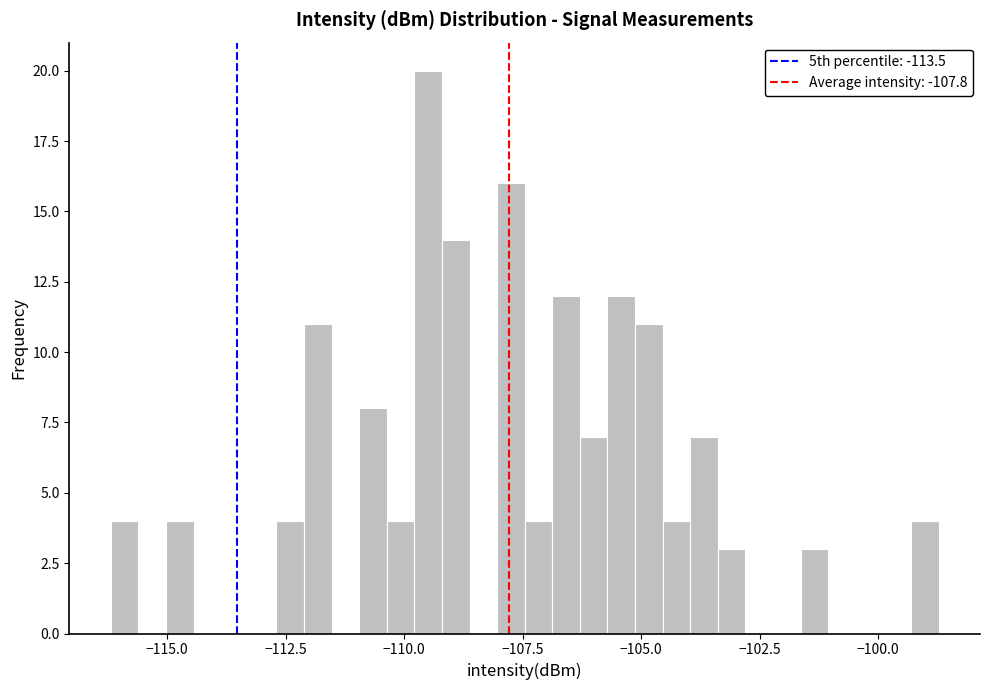

Read against the x-axis, roughly where is the centre of the tallest bar?

-109.5